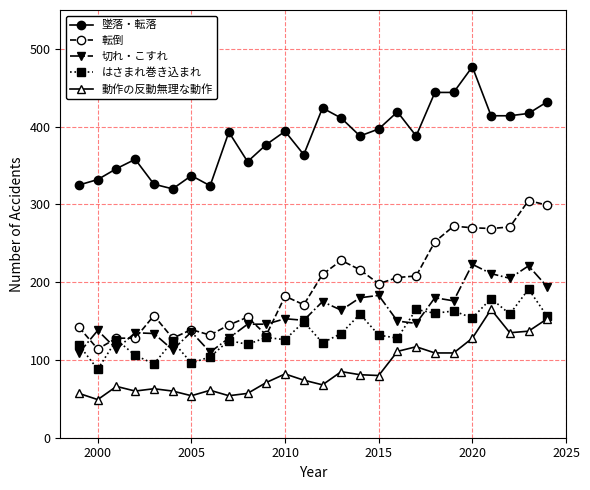

Which series has the largest range (max minus min)?

転倒